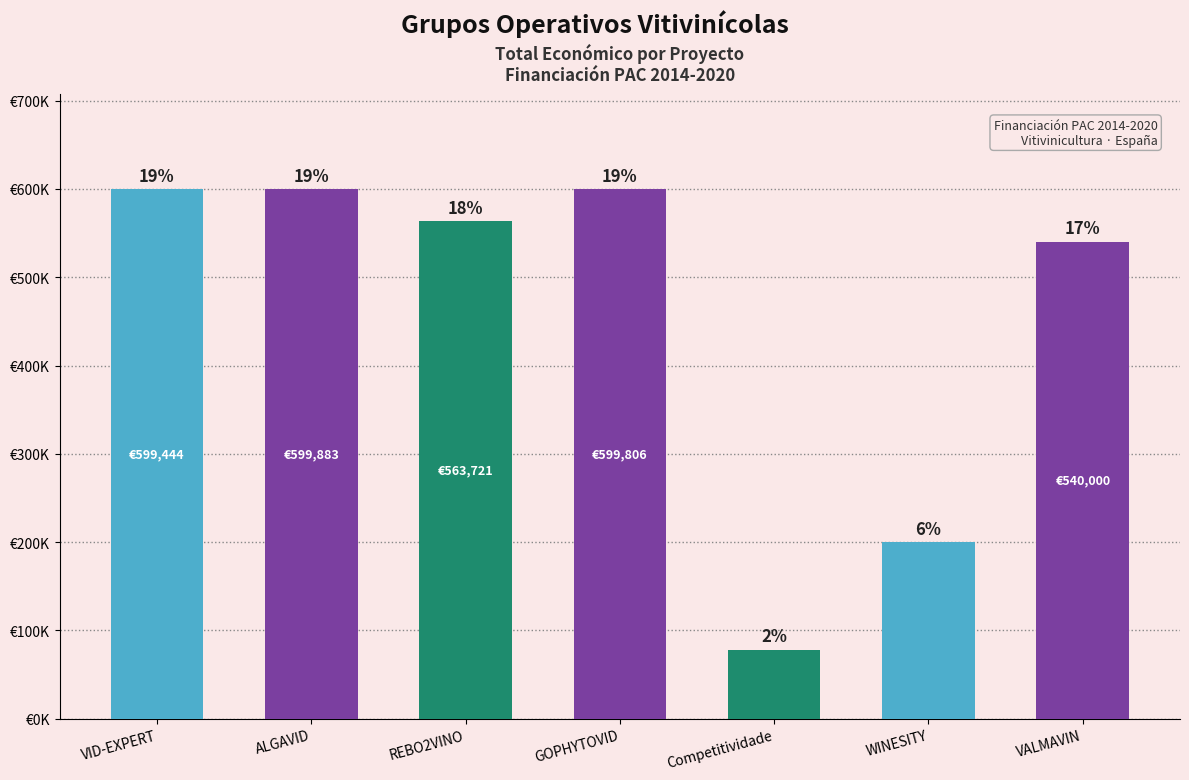

What is the sum of all values?

3180967